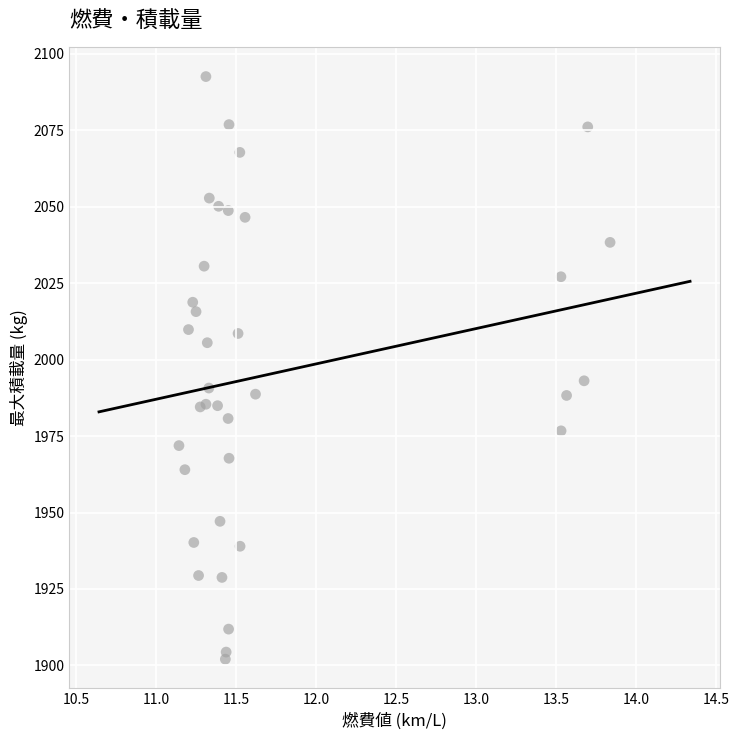

What Y value in the scatter plot is closest to 1997?

1993.1